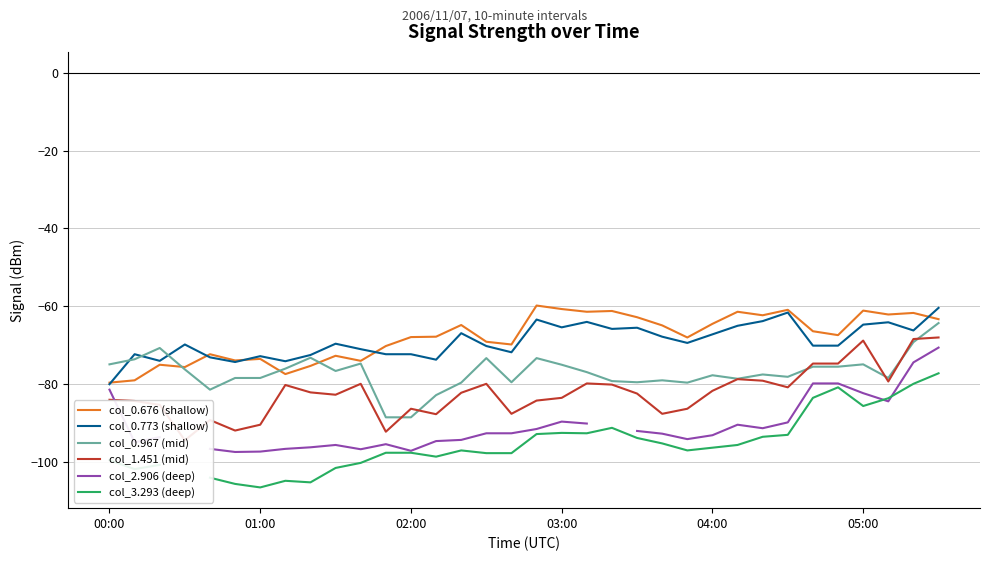

True or false: col_0.676 (shallow) and col_3.293 (deep) intersect in this chart.

False